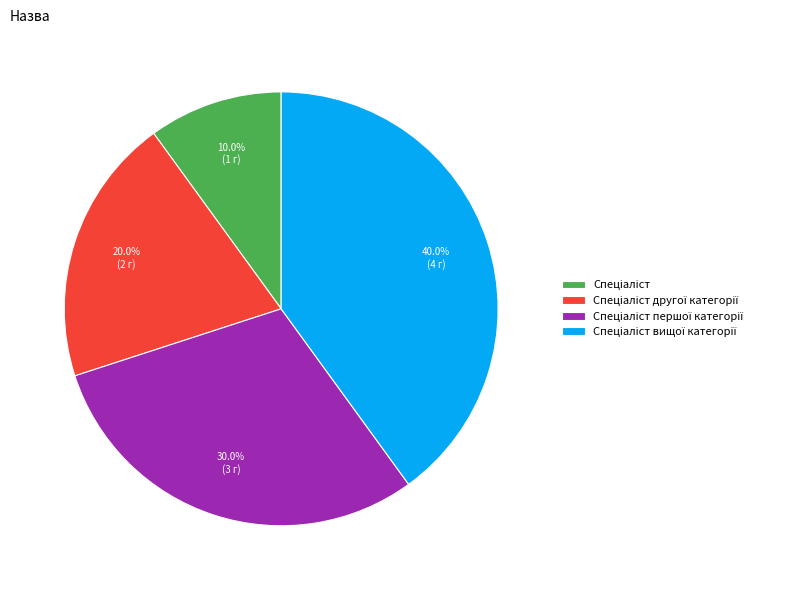

Is there any slice that represents more than half of the pie?

No